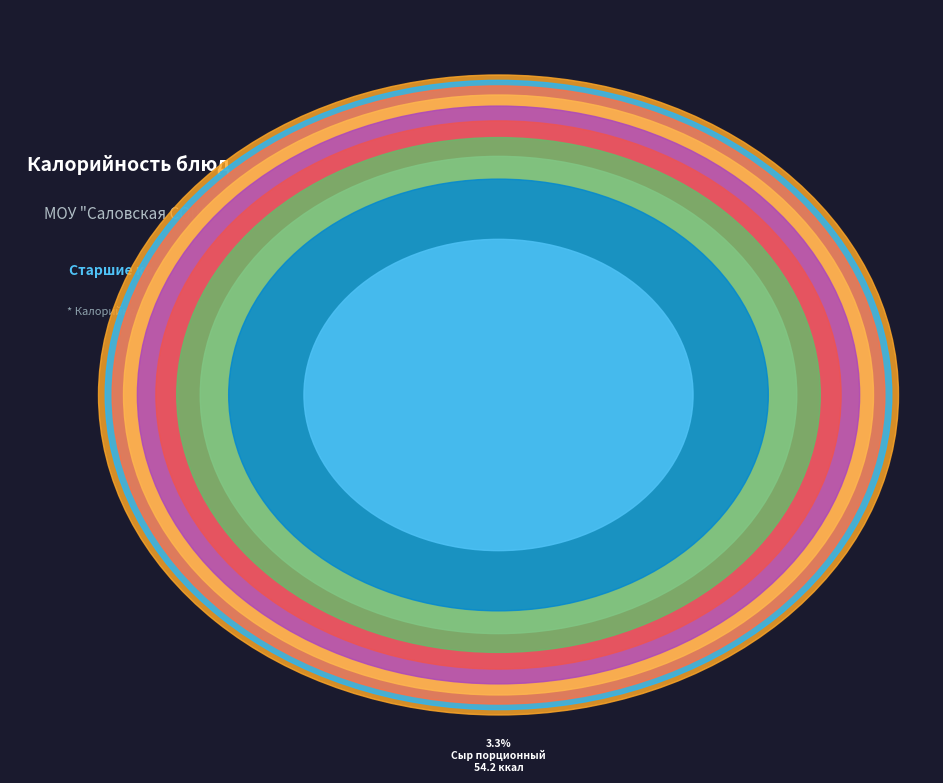

The Суп картофельный slice represents 9% of the pie. True or false?

True